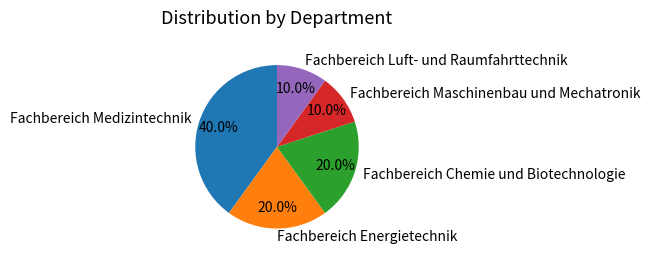

What percentage is the Fachbereich Luft- und Raumfahrttechnik slice, to the nearest percent?

10%